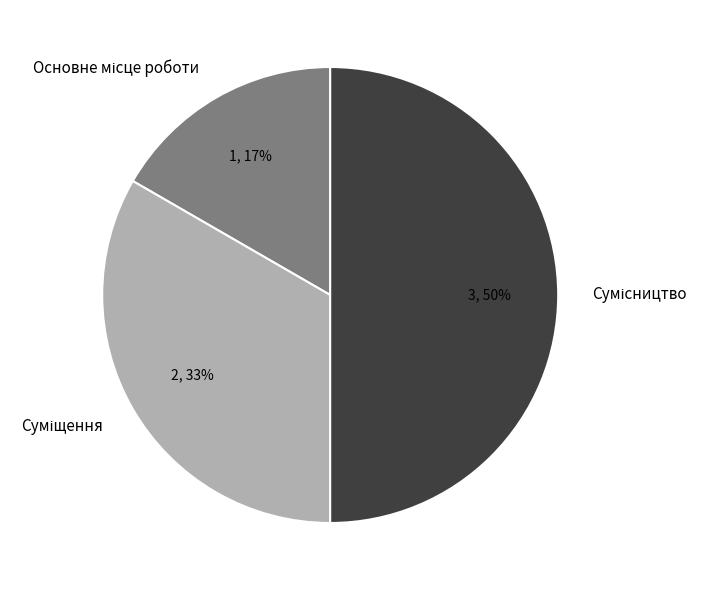

To the nearest percent, what is the difference between the largest and smallest slice percentages?

33%